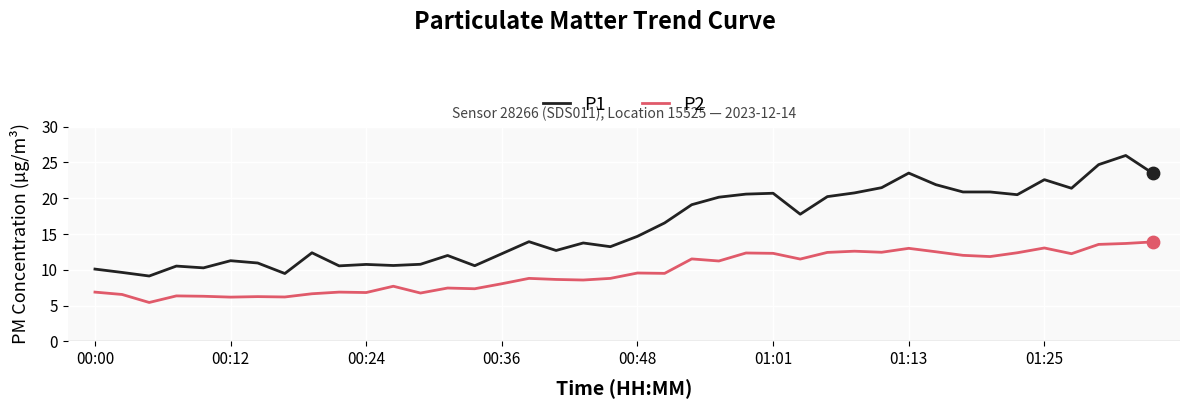

Which series has the widest spread of values?

P1